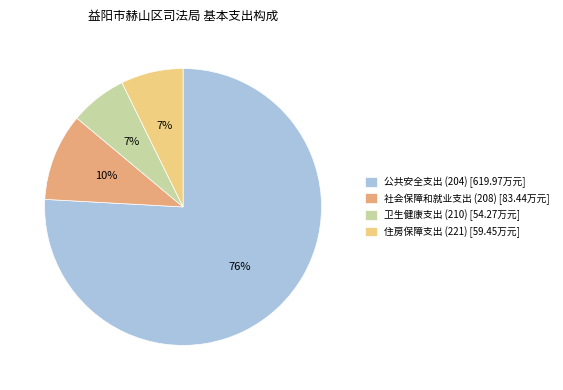

Is the sum of 社会保障和就业支出 (208) [83.44万元] and 卫生健康支出 (210) [54.27万元] greater than half?

No